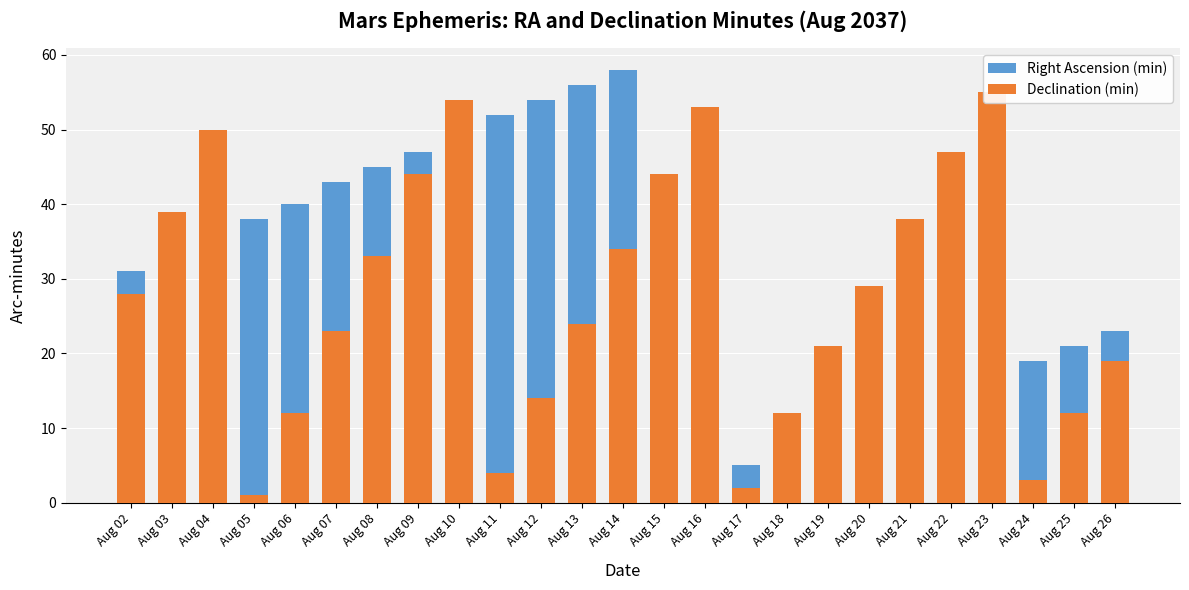

Between Aug 16 and Aug 25, which is larger?

Aug 25